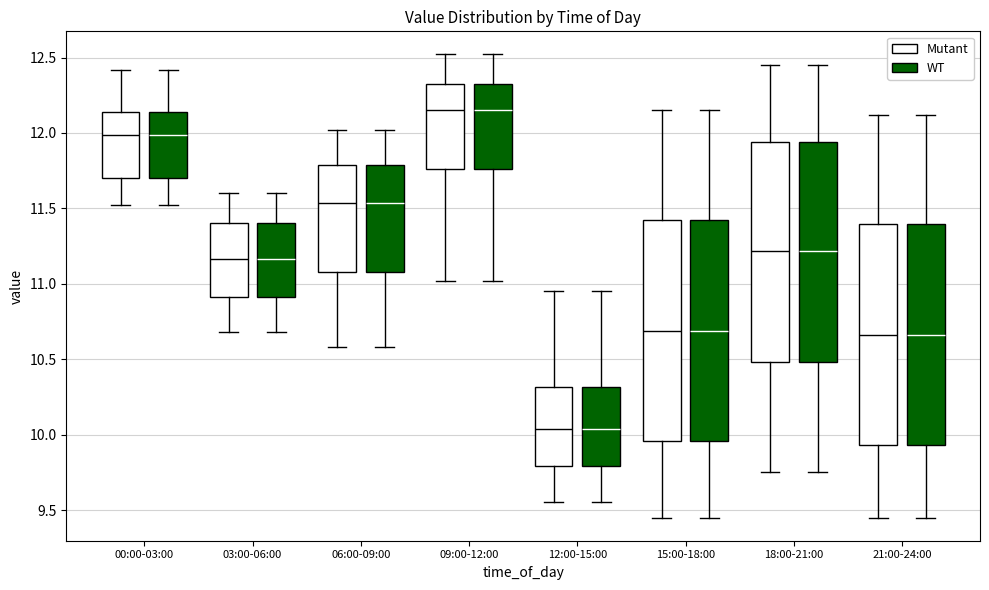

Reading left to right, read every box against the y-axis: the position of its median line, the range the box covers, and the ends of its whiskers. The values are not printed on the chart, so give them approximately, as read against the axis.

00:00-03:00 (Mutant): median 12.00, box 11.70 to 12.15, whiskers 11.50 to 12.40
00:00-03:00 (WT): median 12.00, box 11.70 to 12.15, whiskers 11.50 to 12.40
03:00-06:00 (Mutant): median 11.15, box 10.90 to 11.40, whiskers 10.70 to 11.60
03:00-06:00 (WT): median 11.15, box 10.90 to 11.40, whiskers 10.70 to 11.60
06:00-09:00 (Mutant): median 11.55, box 11.10 to 11.80, whiskers 10.60 to 12.00
06:00-09:00 (WT): median 11.55, box 11.10 to 11.80, whiskers 10.60 to 12.00
09:00-12:00 (Mutant): median 12.15, box 11.75 to 12.35, whiskers 11.00 to 12.50
09:00-12:00 (WT): median 12.15, box 11.75 to 12.35, whiskers 11.00 to 12.50
12:00-15:00 (Mutant): median 10.05, box 9.80 to 10.30, whiskers 9.55 to 10.95
12:00-15:00 (WT): median 10.05, box 9.80 to 10.30, whiskers 9.55 to 10.95
15:00-18:00 (Mutant): median 10.70, box 9.95 to 11.40, whiskers 9.45 to 12.15
15:00-18:00 (WT): median 10.70, box 9.95 to 11.40, whiskers 9.45 to 12.15
18:00-21:00 (Mutant): median 11.20, box 10.50 to 11.95, whiskers 9.75 to 12.45
18:00-21:00 (WT): median 11.20, box 10.50 to 11.95, whiskers 9.75 to 12.45
21:00-24:00 (Mutant): median 10.65, box 9.95 to 11.40, whiskers 9.45 to 12.10
21:00-24:00 (WT): median 10.65, box 9.95 to 11.40, whiskers 9.45 to 12.10